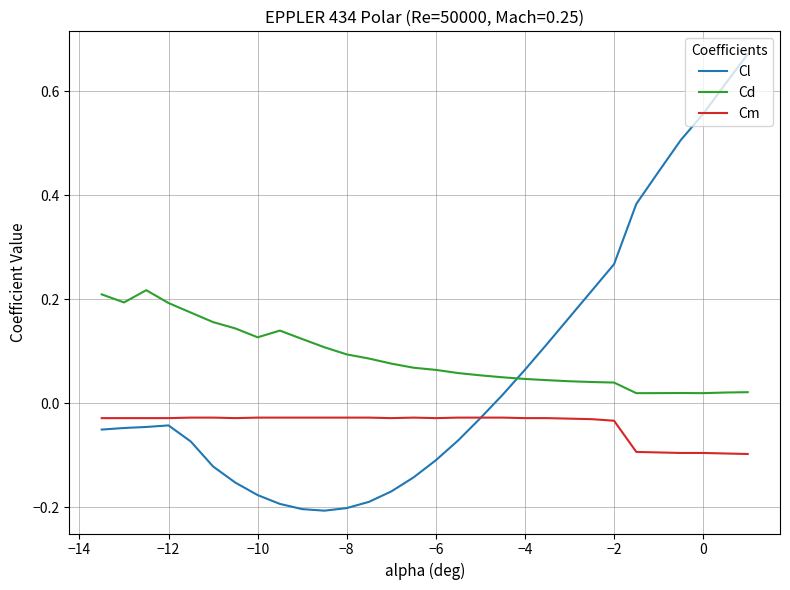

Which series has the widest spread of values?

Cl